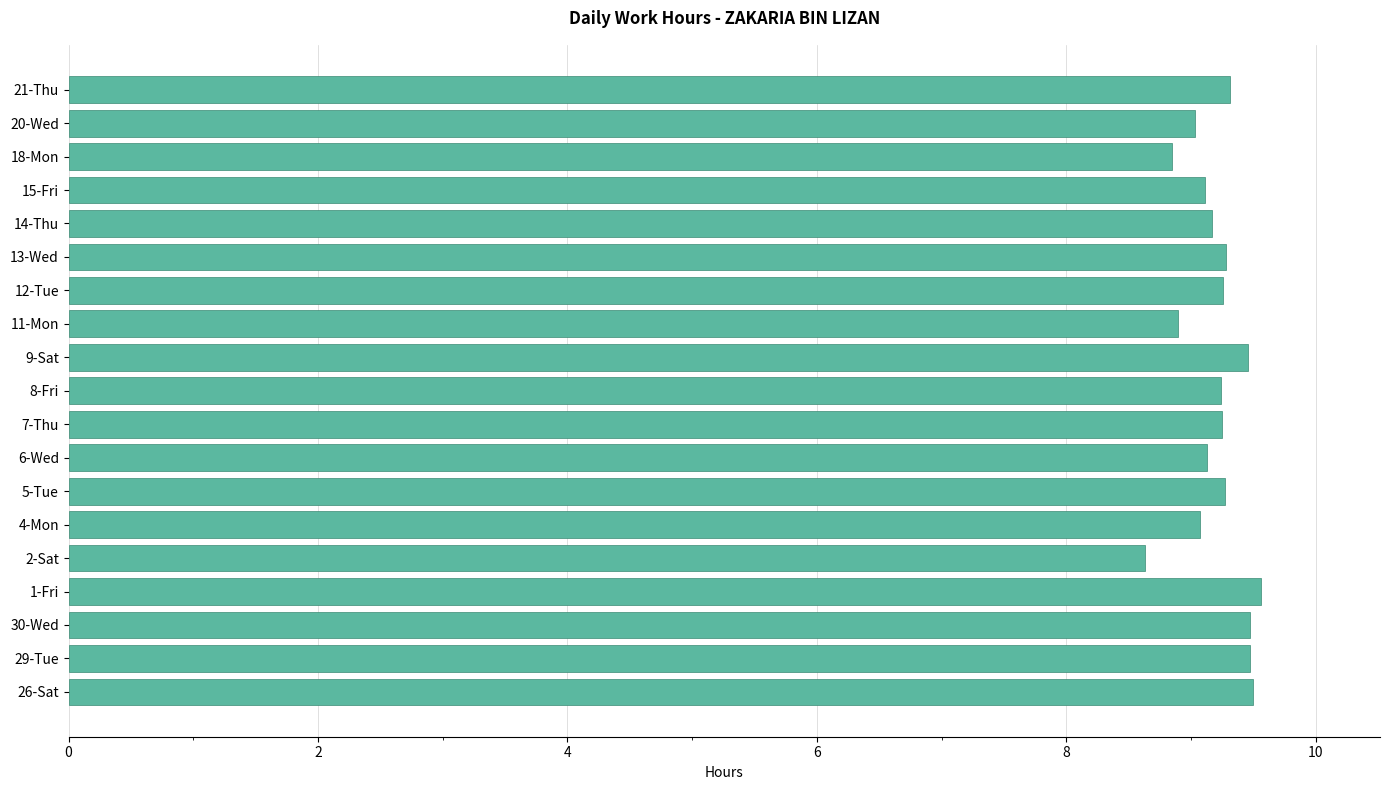

True or false: the data shows 9.5 at 9-Sat.

True